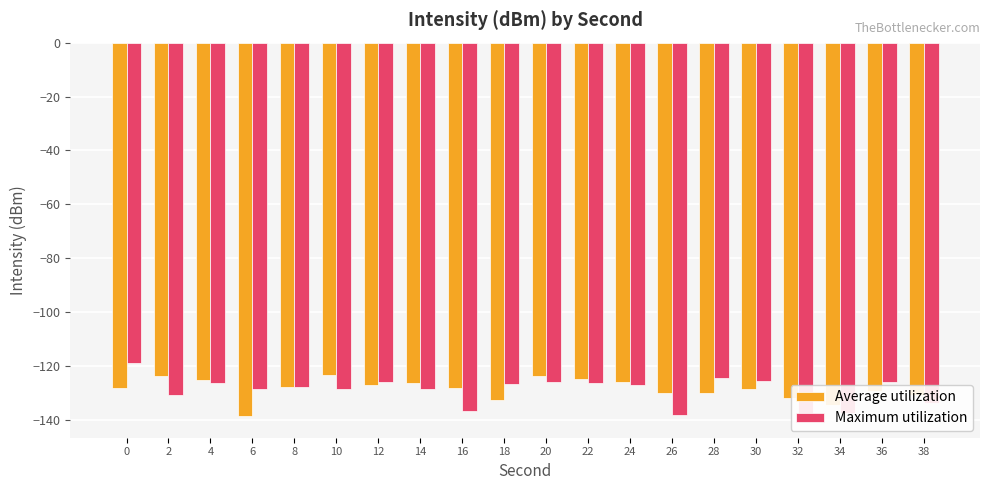

What is the total value across all series at 20?

-249.8